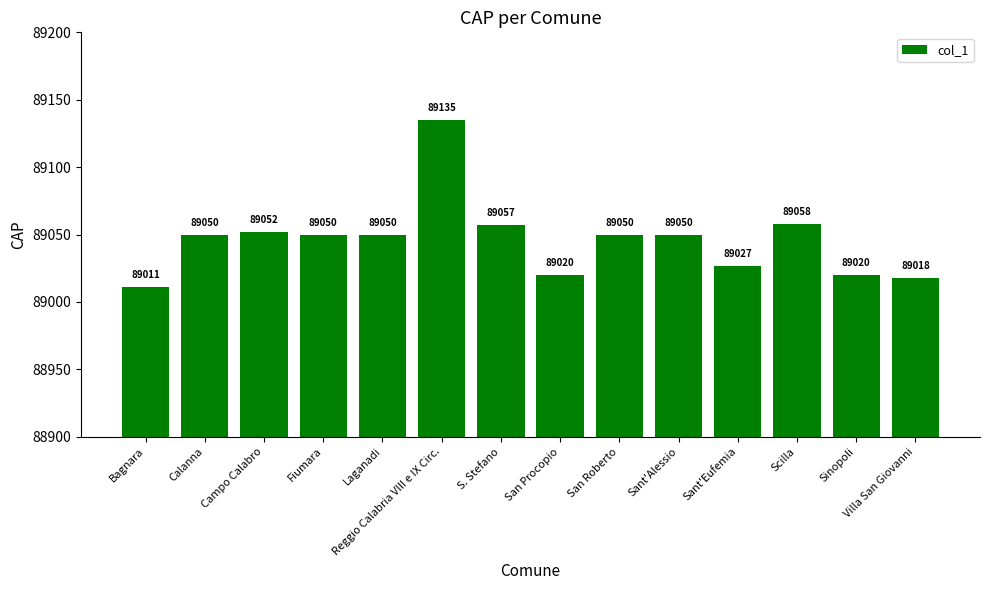

What position from the left is Sant'Alessio?

10